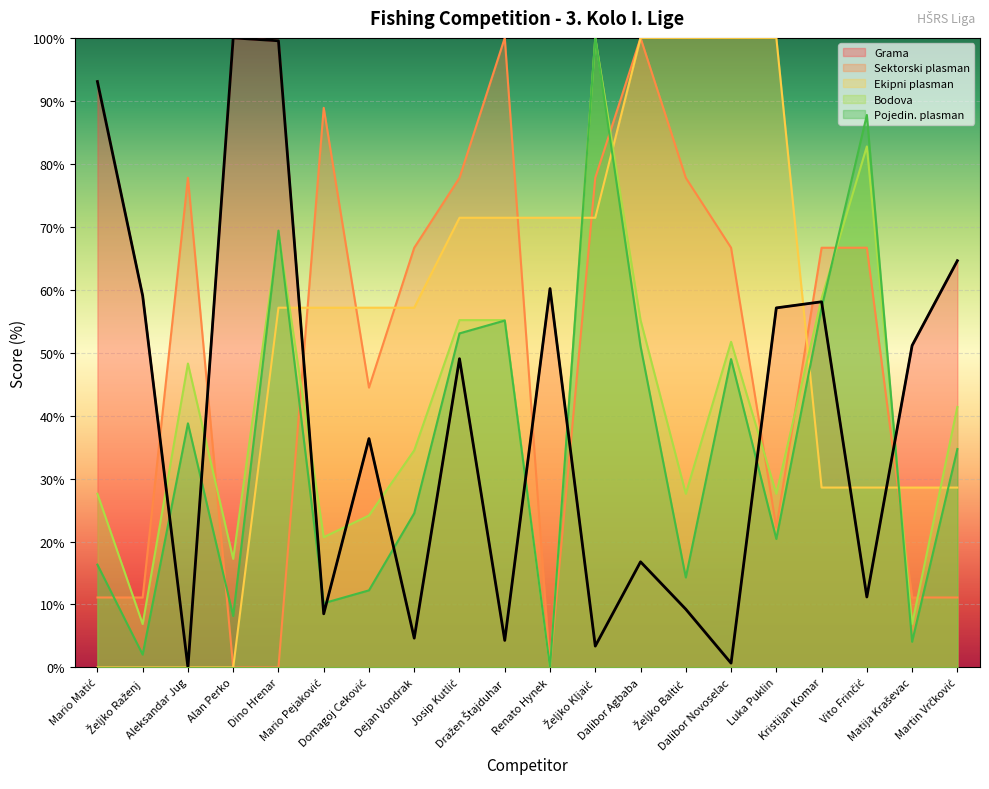

In Pojedin. plasman, how many points are higher than both neighbors (excluding endpoints)?

6